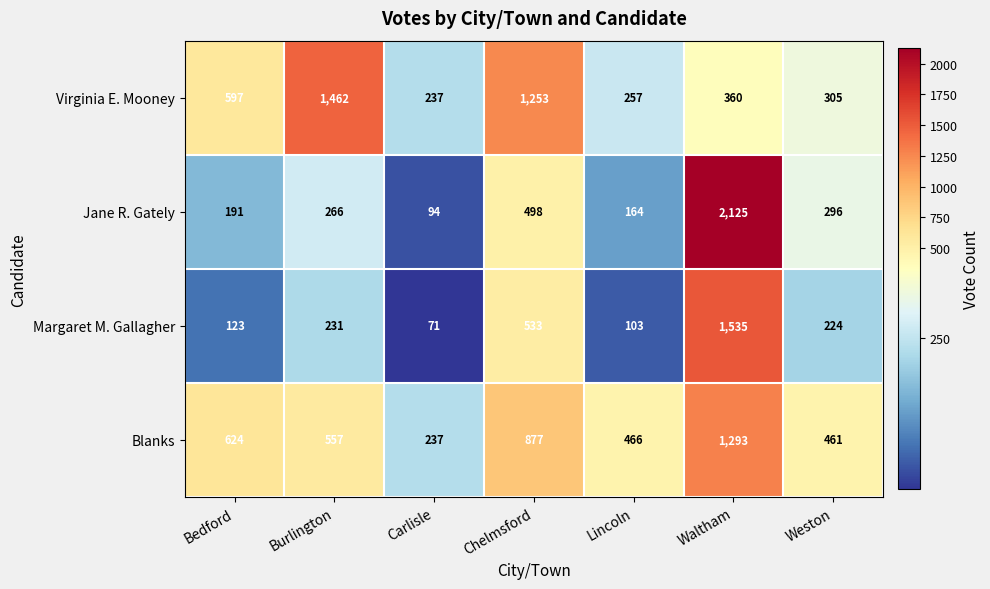

Is the value of Margaret M. Gallagher at Bedford greater than the value of Virginia E. Mooney at Bedford?

No